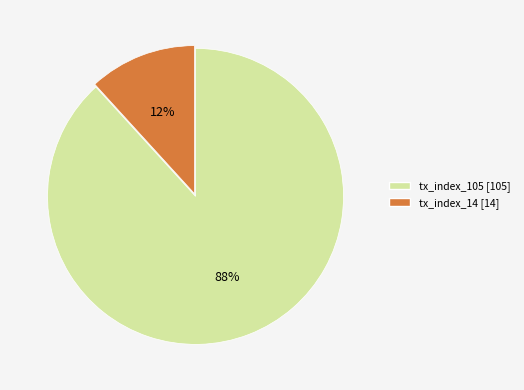

To the nearest percent, what is the combined percentage of tx_index_105 and tx_index_14?

100%